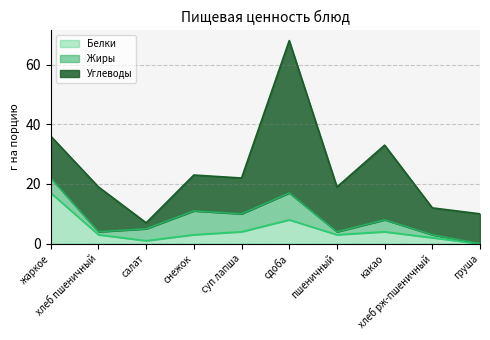

What is the average value of the Белки series?

4